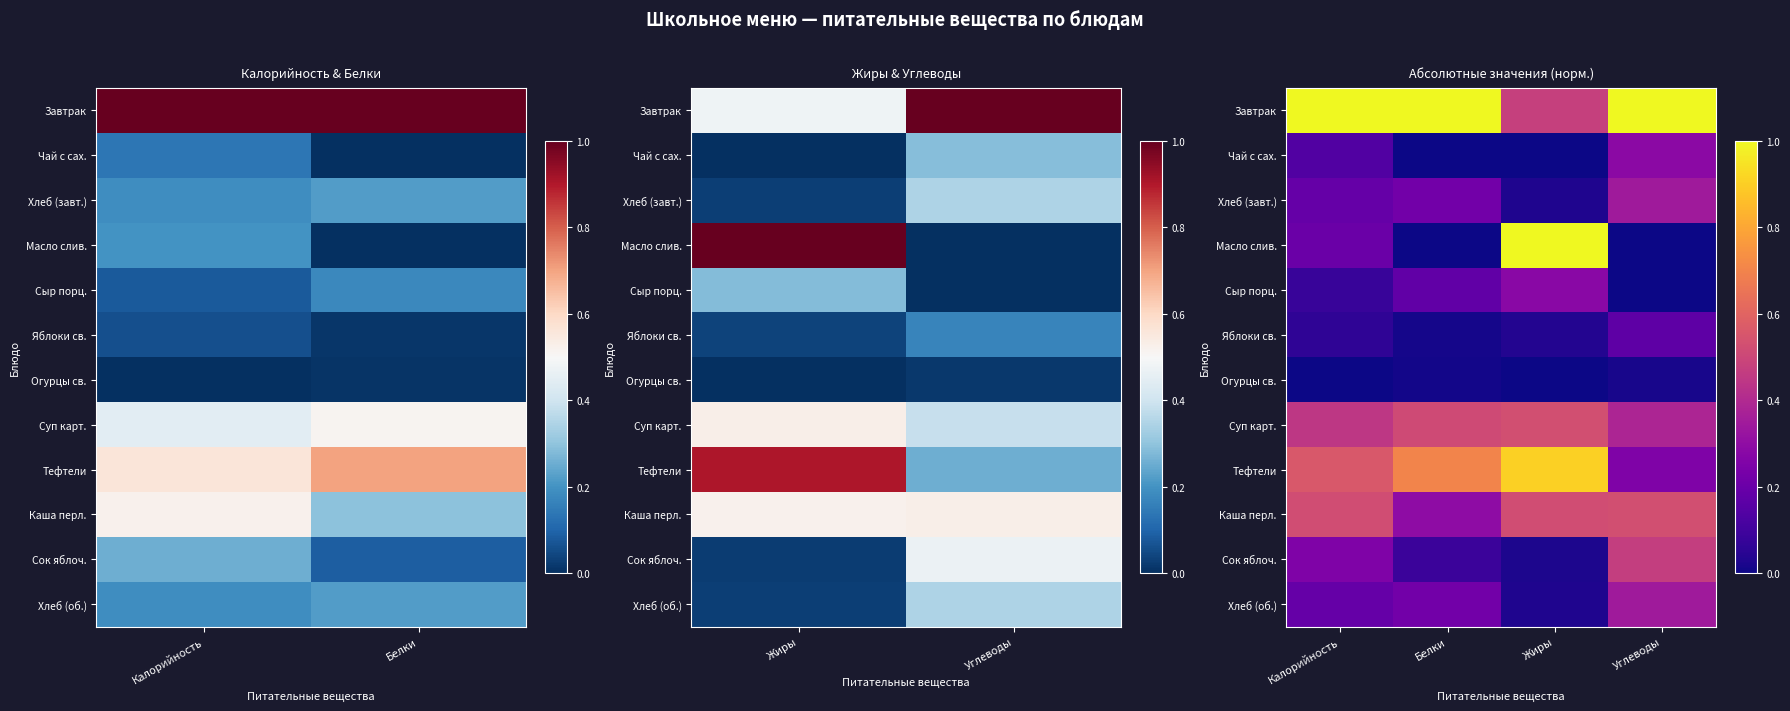

Is the value of Завтрак at Калорийность greater than the value of Тефтели at Белки?

Yes